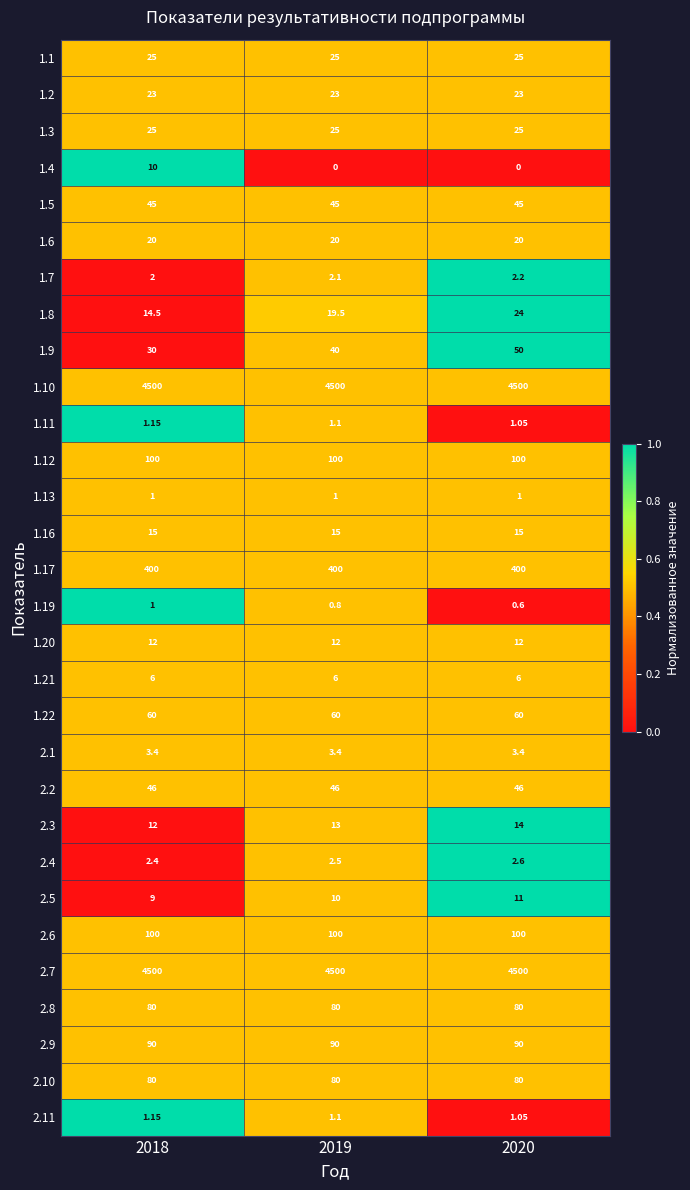

Is the value of 1.11 at 2020 greater than the value of 1.21 at 2018?

No